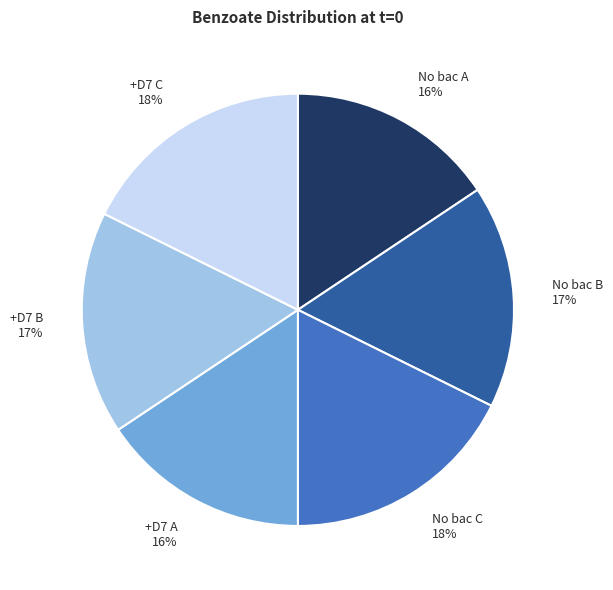

Which has a higher value, No bac B or +D7 A?

No bac B